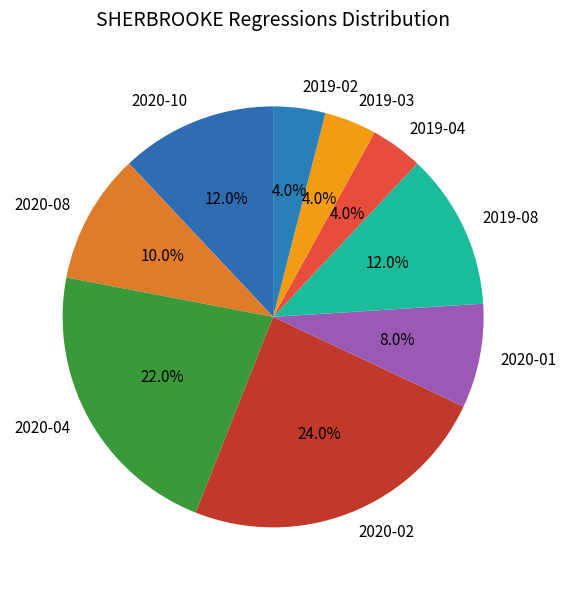

To the nearest percent, what percentage of the pie is 2019-02?

4%